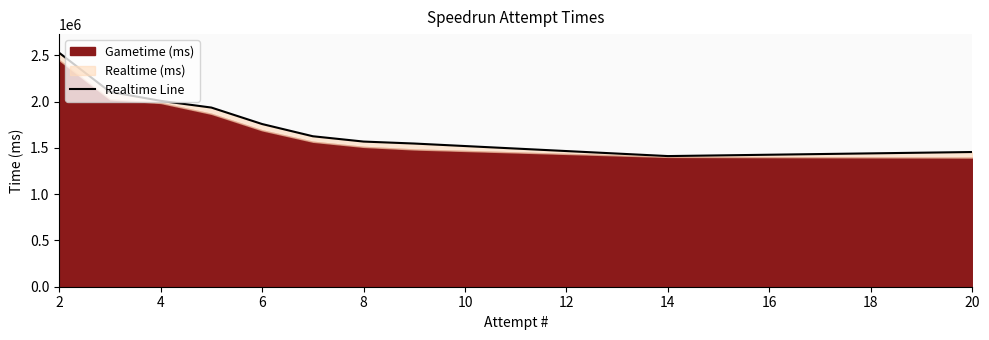

List the labels in order of value, largest first.

2, 4, 6, 8, 10, 12, 14, 16, 20, 18